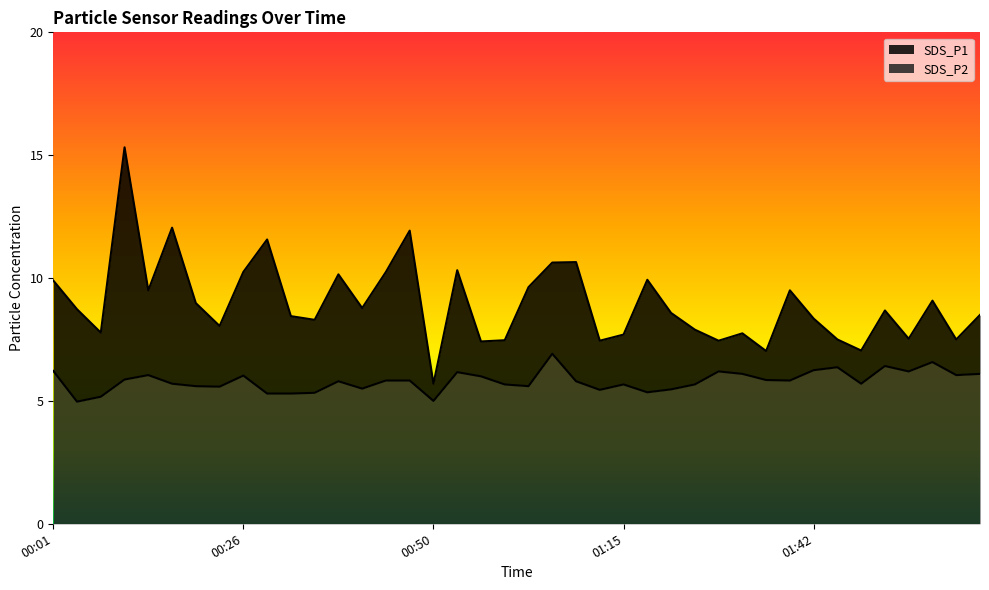

What position from the left is 00:59?

20